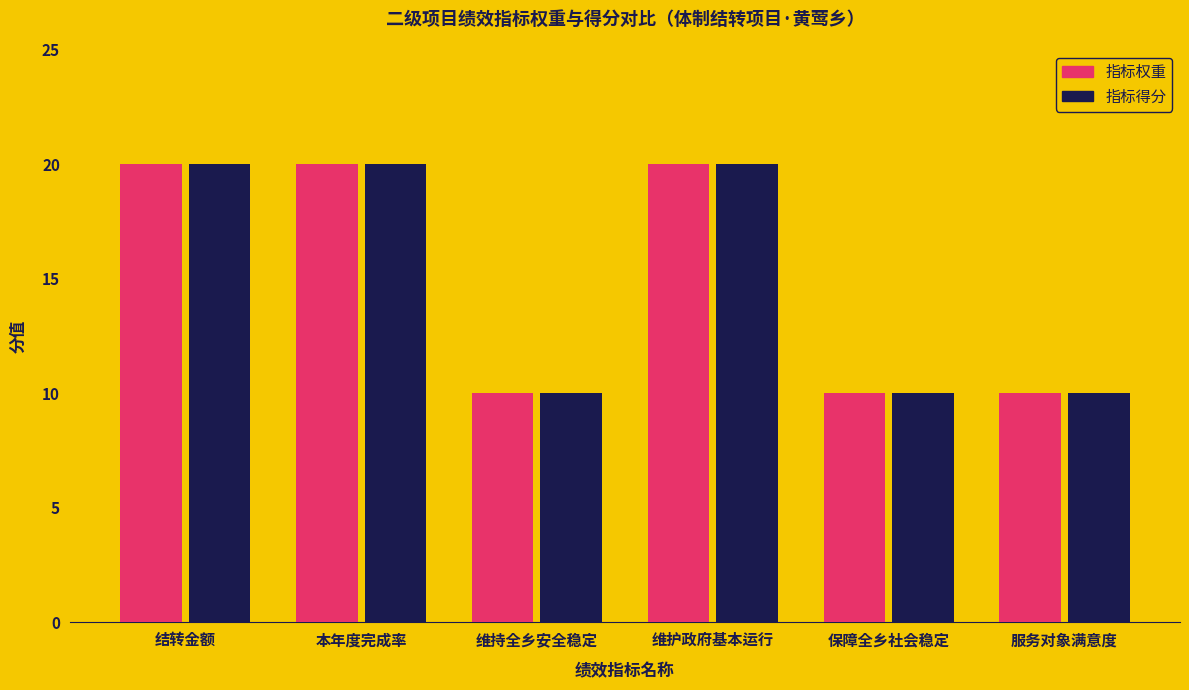

Is it true that 指标得分 equals 20 at 结转金额?

True